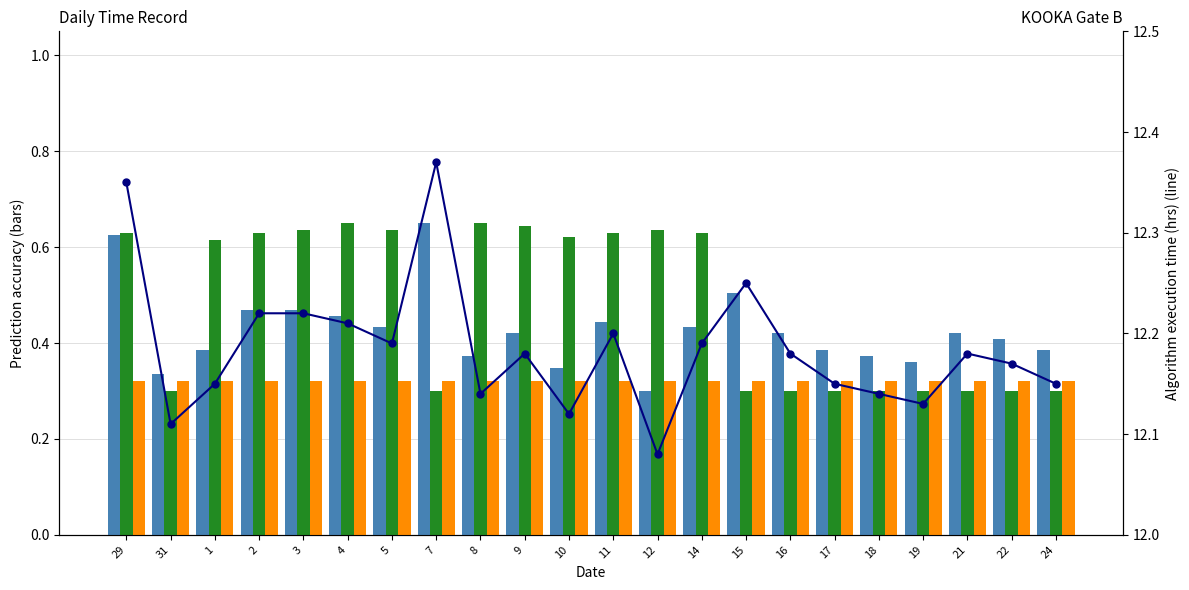

Where is Isomap nearest to the value 0?

31